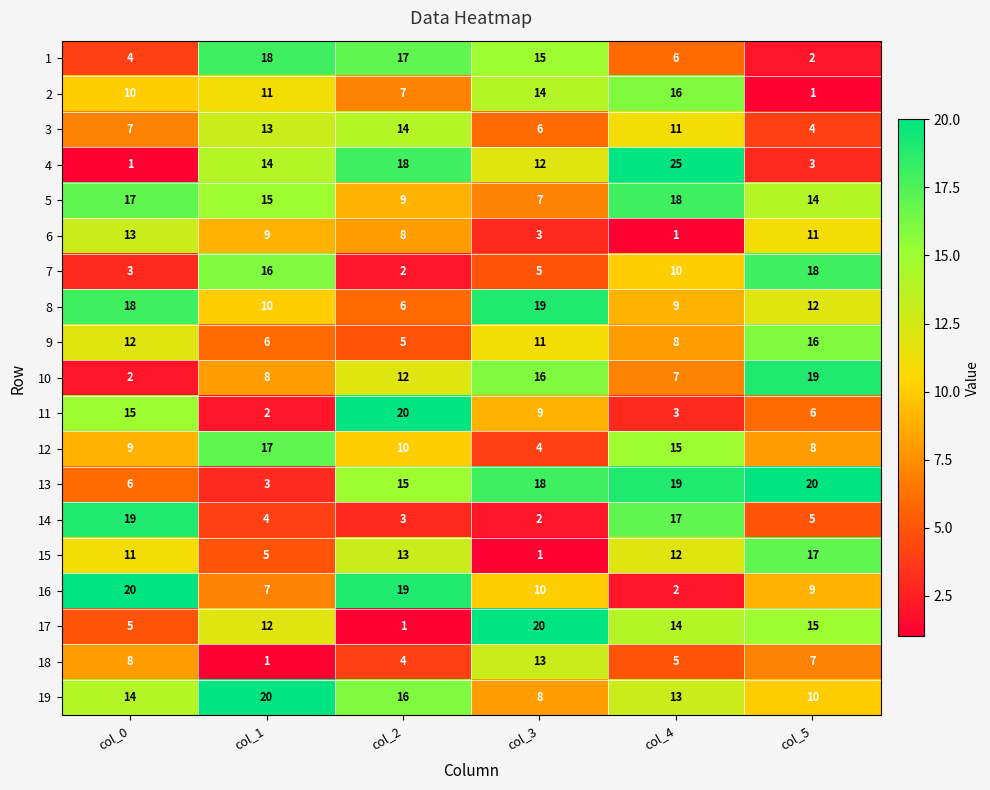

At which label does 17 reach its minimum?

col_2